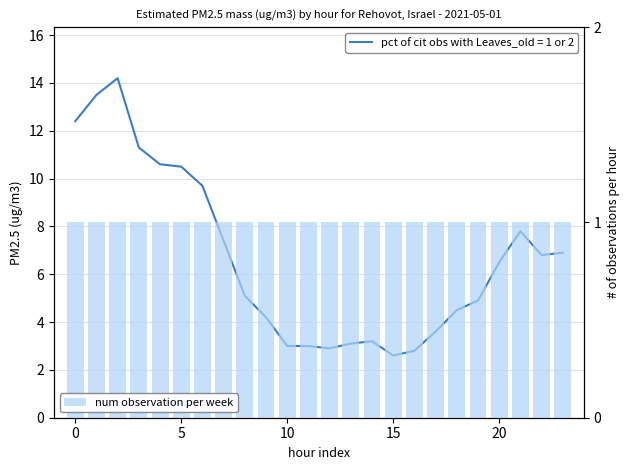

Are the bars horizontal?

No